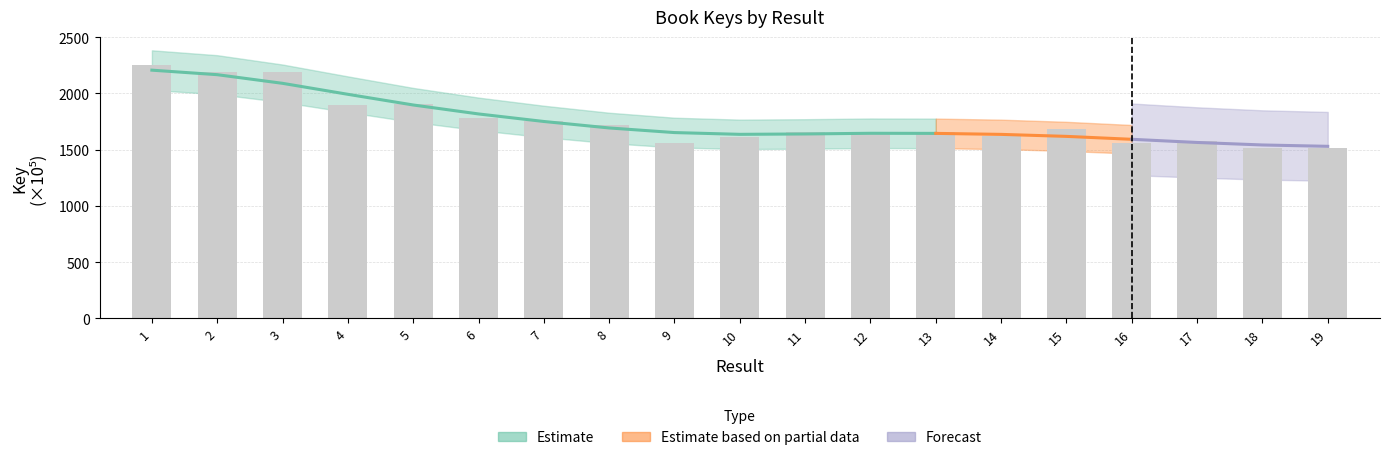

What is the sum of all values?

33313.8